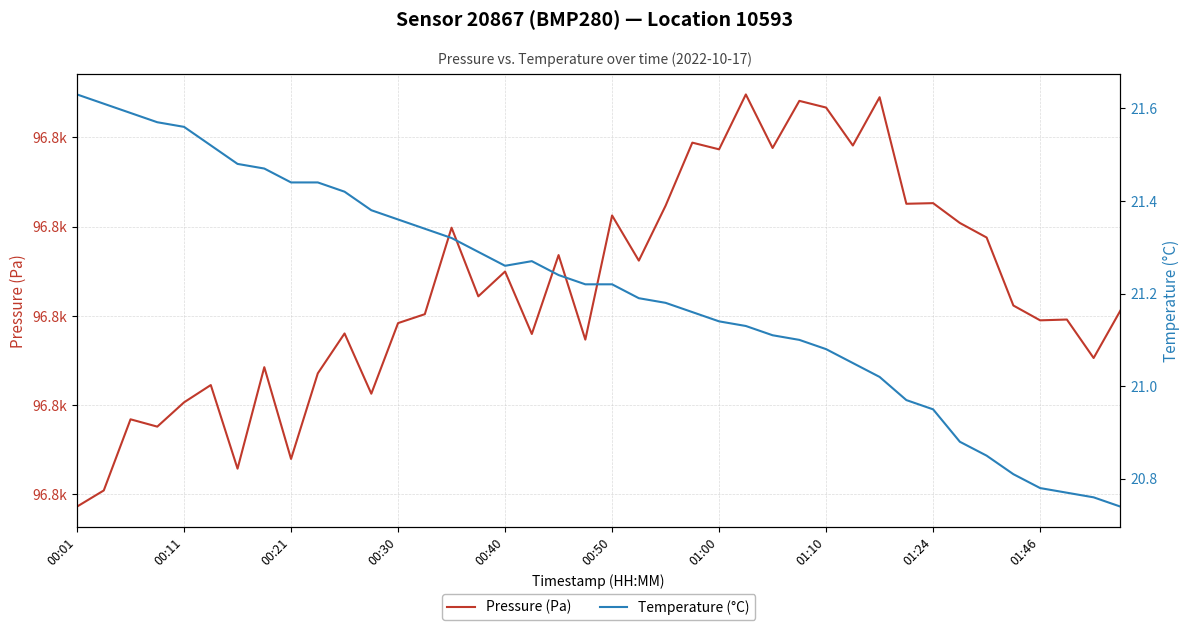

The value of Pressure (Pa) at 10 is 96798.0. True or false?

True